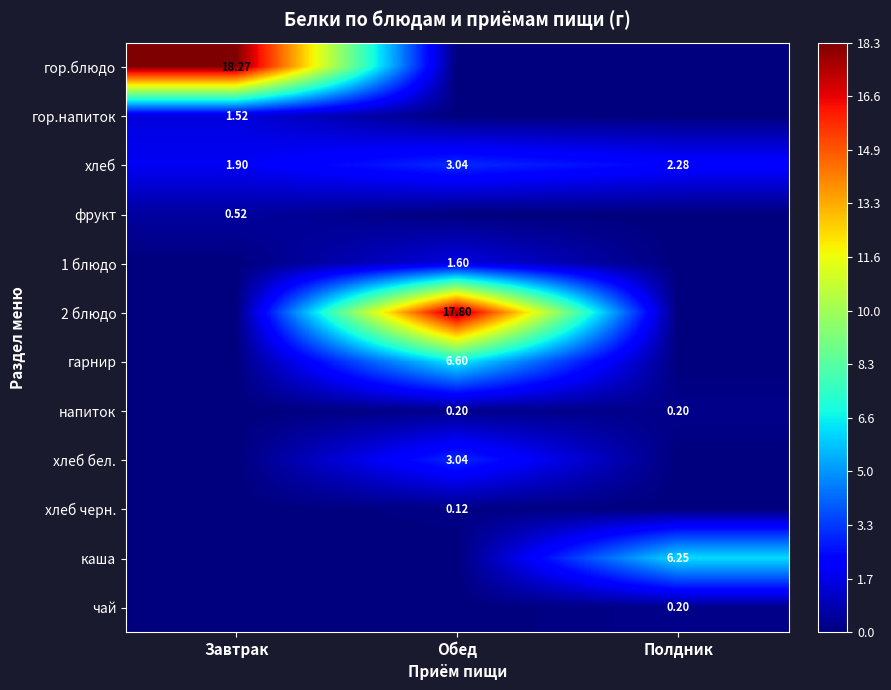

Rank the categories by хлеб value from highest to lowest.

Обед, Полдник, Завтрак